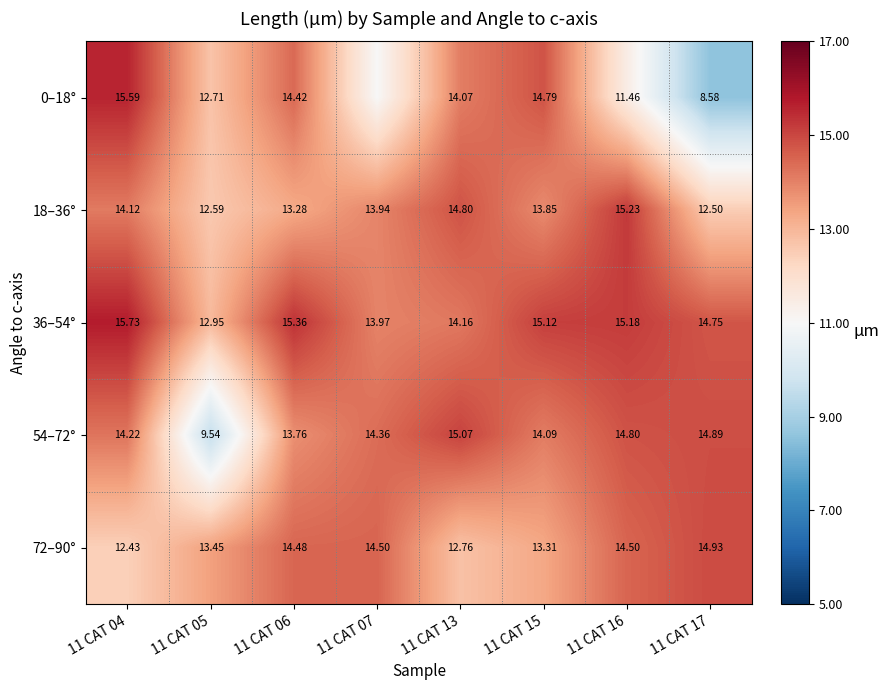

Which has a higher value, 11 CAT 06 or 11 CAT 07?

11 CAT 06